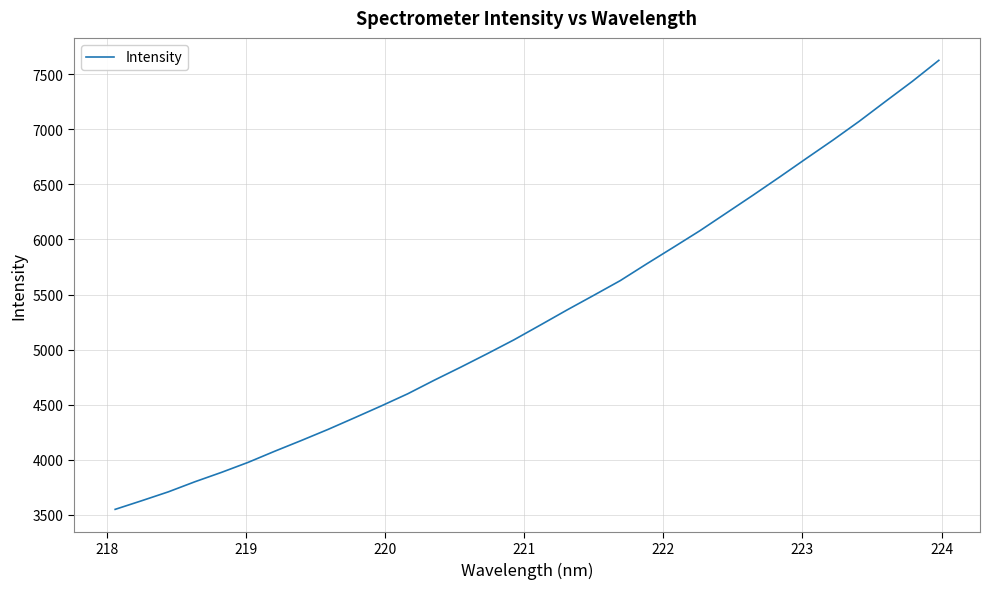

What is the difference between the maximum and minimum values?

4076.3